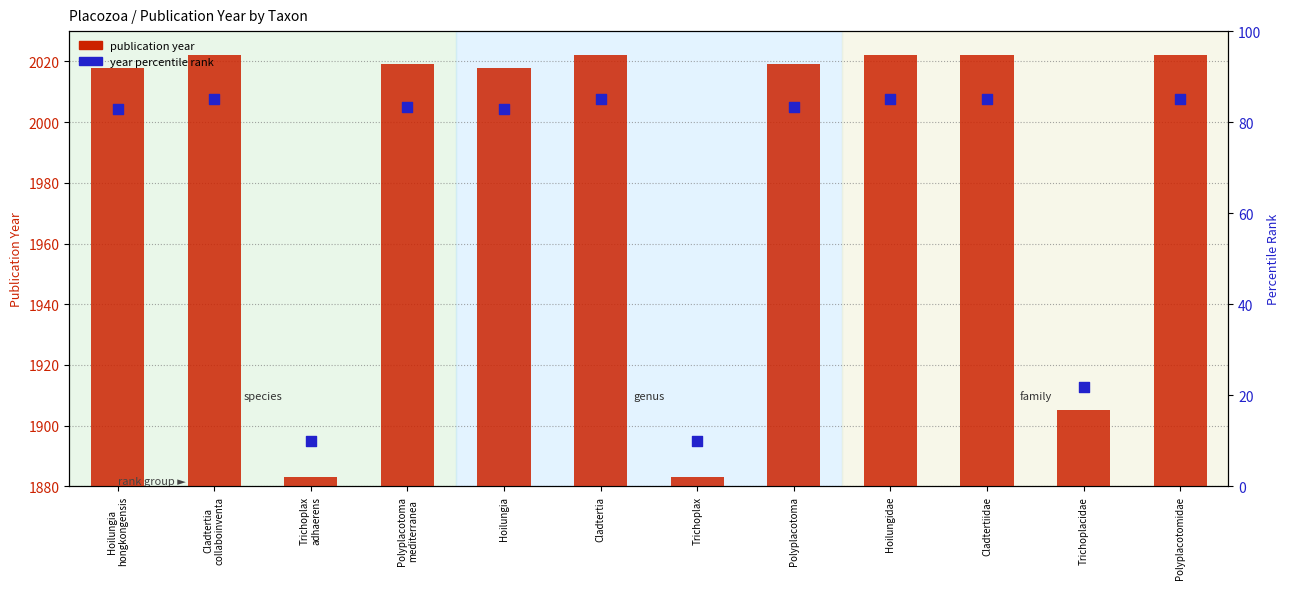

Is the value of publication year at Polyplacotoma
mediterranea greater than the value of year percentile rank at Polyplacotoma
mediterranea?

Yes